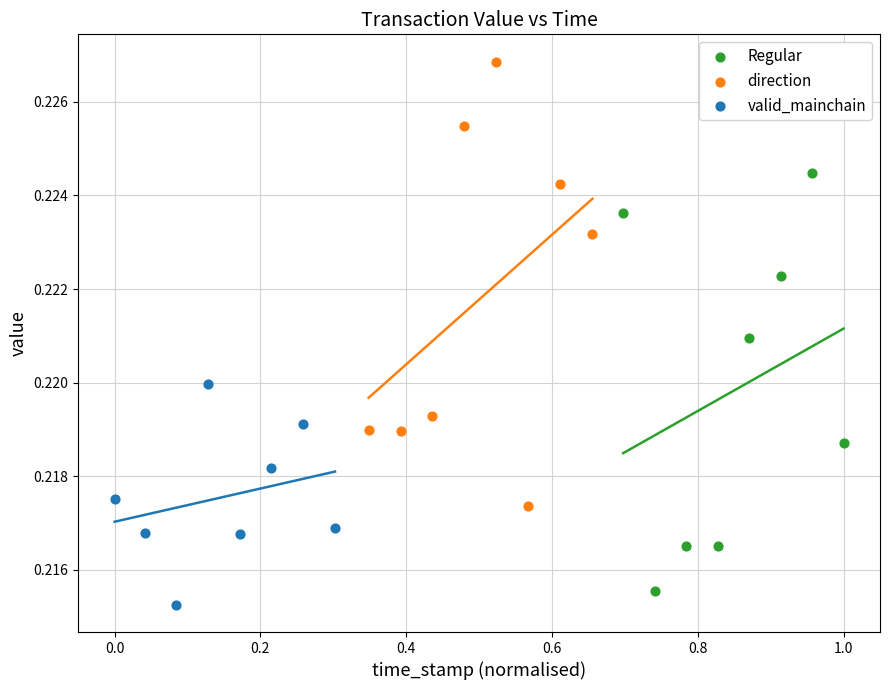

Which series has the widest spread of Y values?

direction